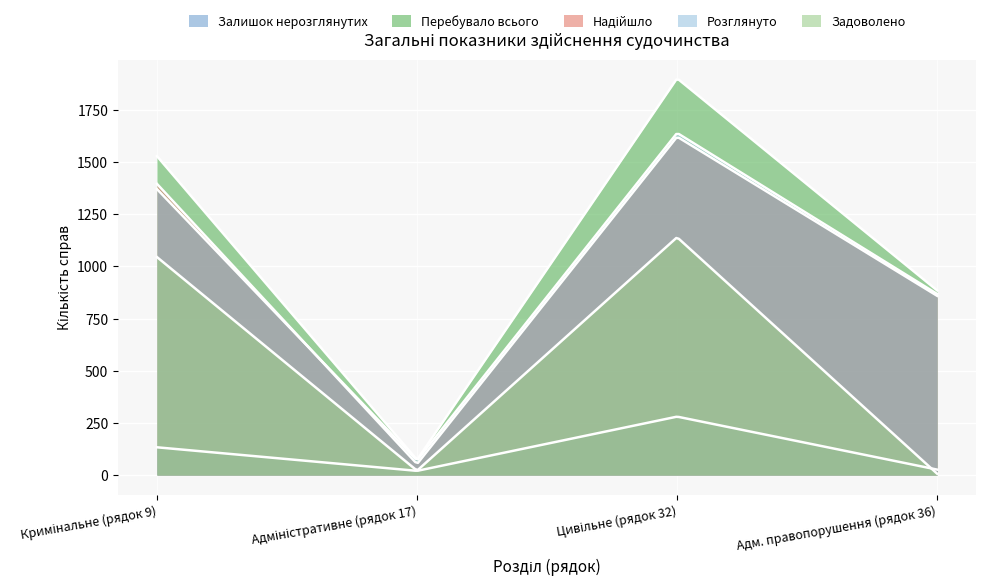

What is the lowest value of the Розглянуто series?

70